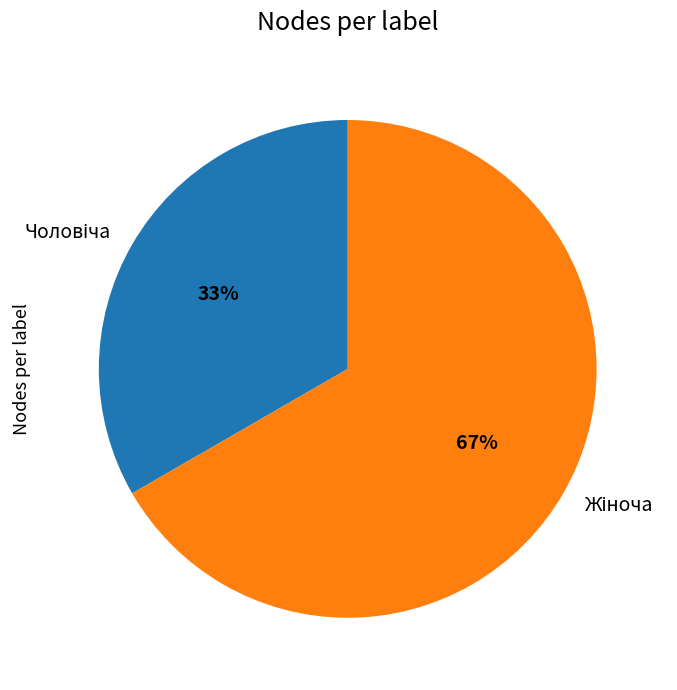

Is there a majority slice in this chart?

Yes